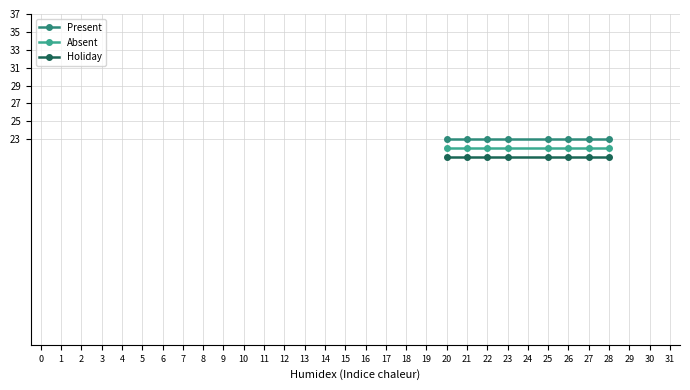

The value of Present at 20 is 13. True or false?

False